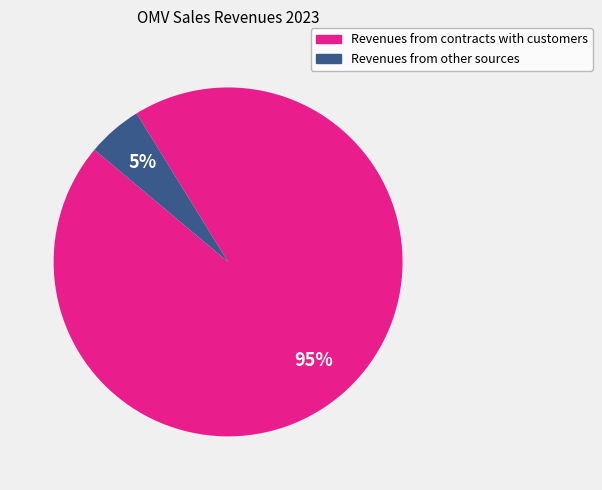

How many slices are in this pie chart?

2